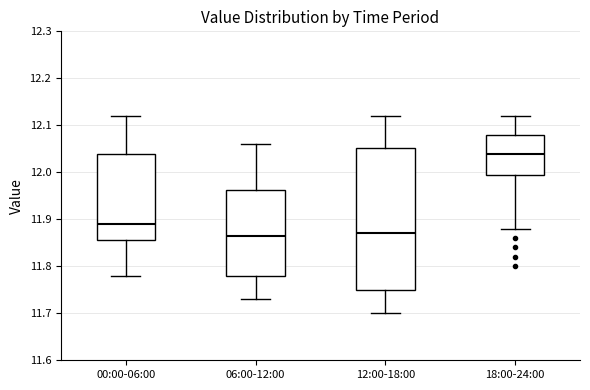

Reading left to right, transcribe this box plot: for each box, give where its median line is, the range the box spans, and where its two whiskers end, as read against the y-axis. The values are not printed on the chart, so give them approximately, as read against the axis.

00:00-06:00: median 11.89, box 11.86 to 12.04, whiskers 11.78 to 12.12
06:00-12:00: median 11.87, box 11.78 to 11.96, whiskers 11.73 to 12.06
12:00-18:00: median 11.87, box 11.75 to 12.05, whiskers 11.70 to 12.12
18:00-24:00: median 12.04, box 12.00 to 12.08, whiskers 11.88 to 12.12